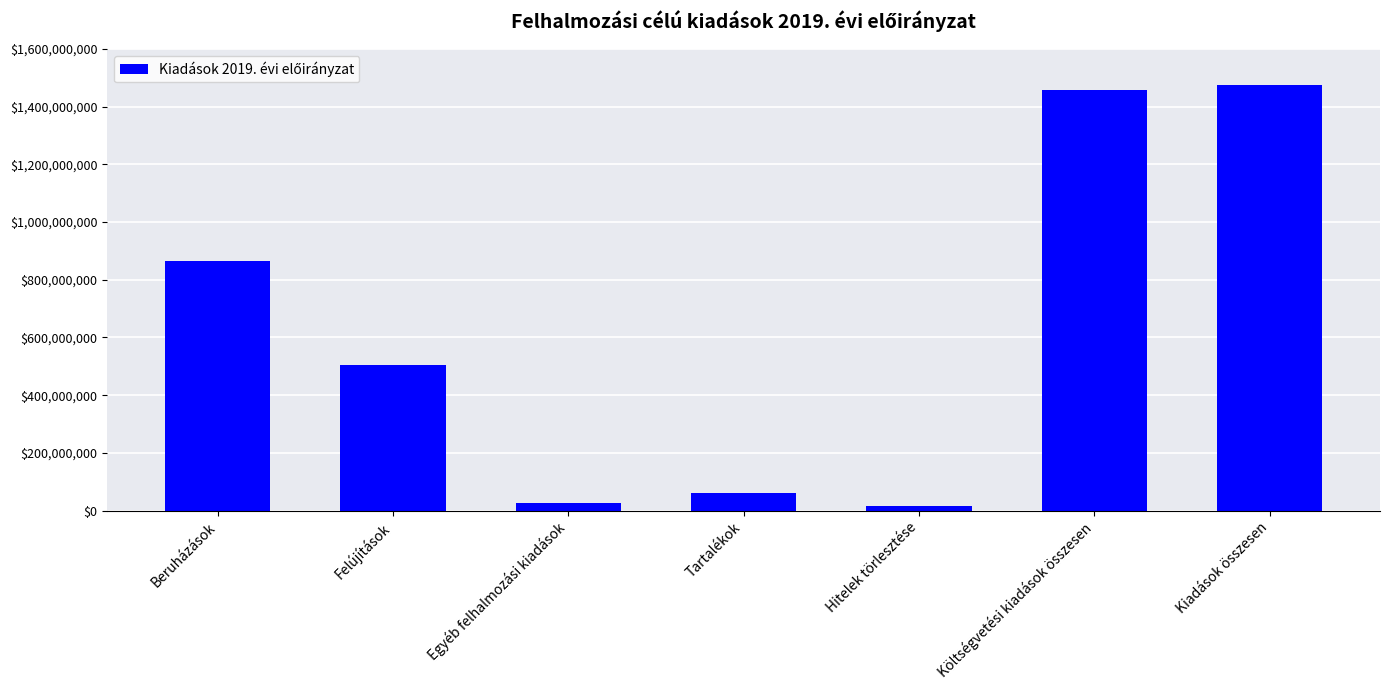

Reading left to right, list all the values displayed in this chart.

865483861	503944226	27228086	61897460	16952500	1458553633	1475506133